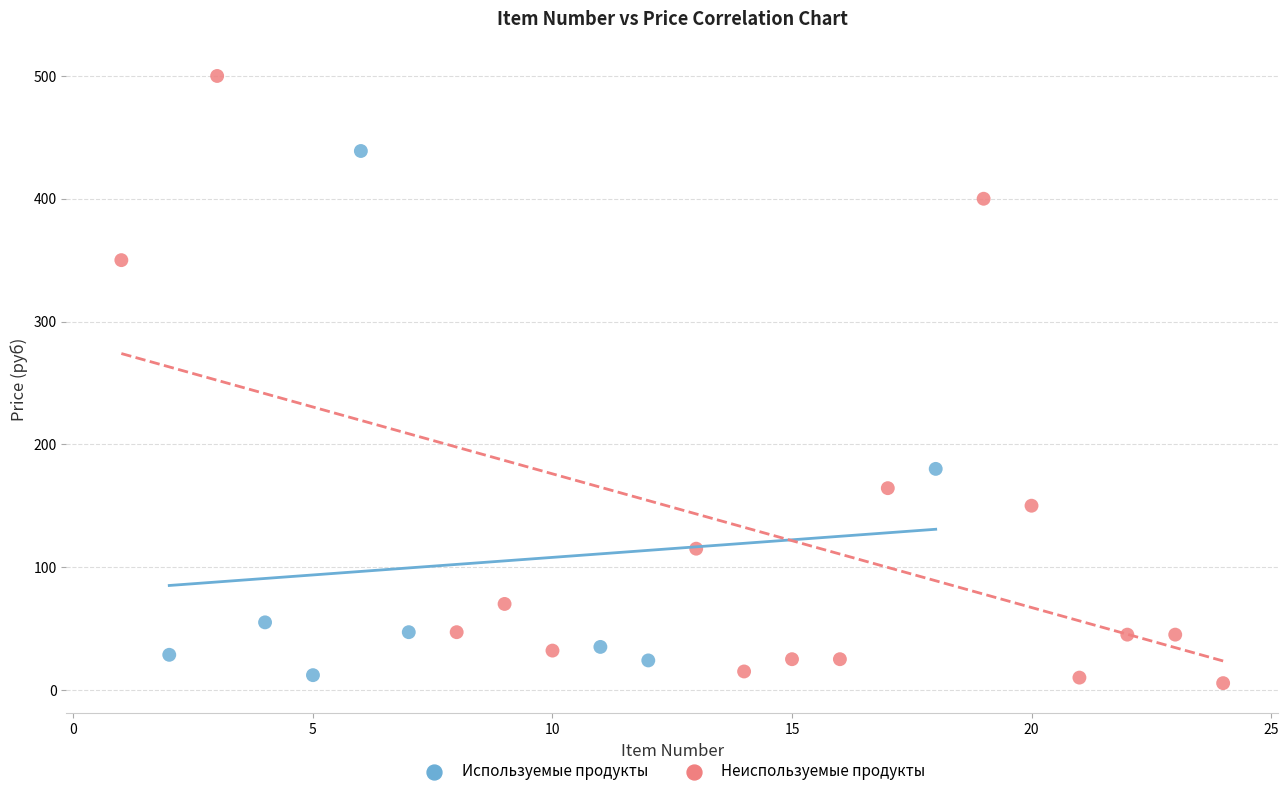

Which series has the largest Y range (max minus min)?

Неиспользуемые продукты